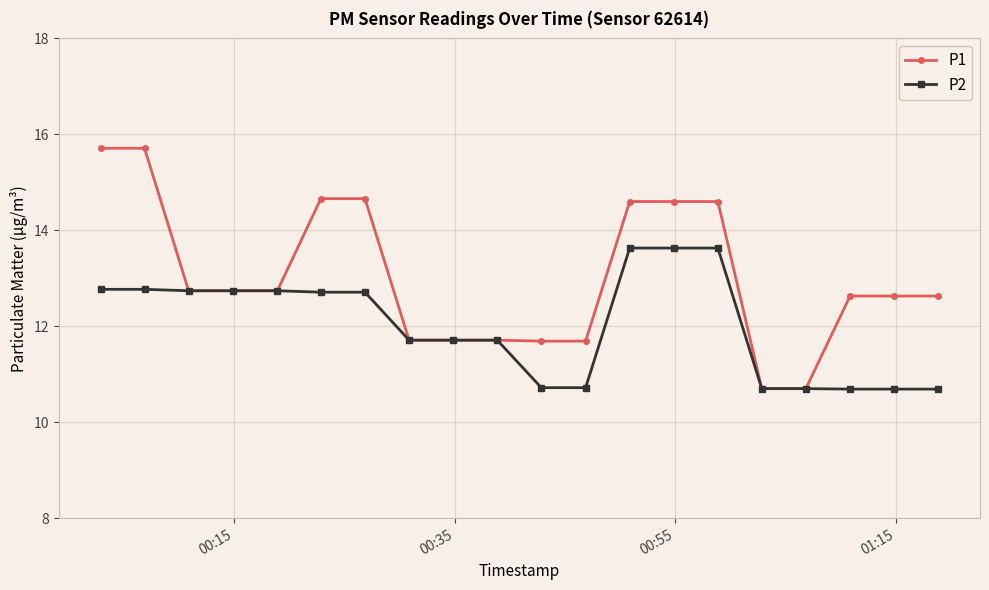

What is the lowest value of the P2 series?

10.7